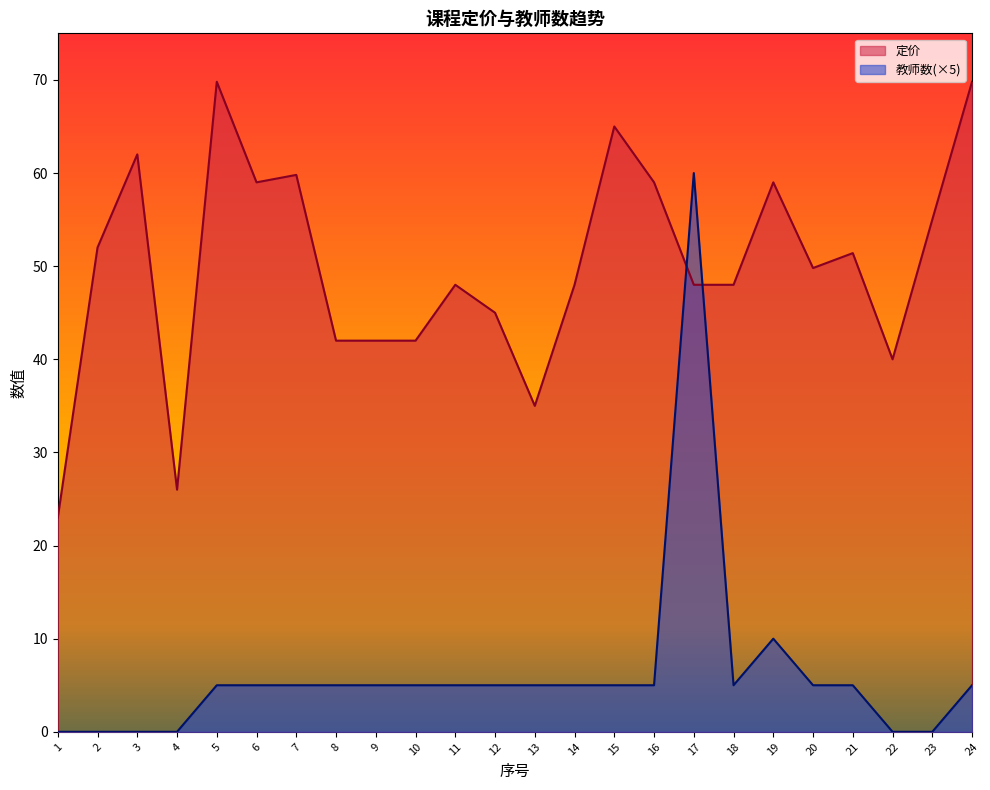

What is the sum of the 定价 values at 9 and 23?

97.0